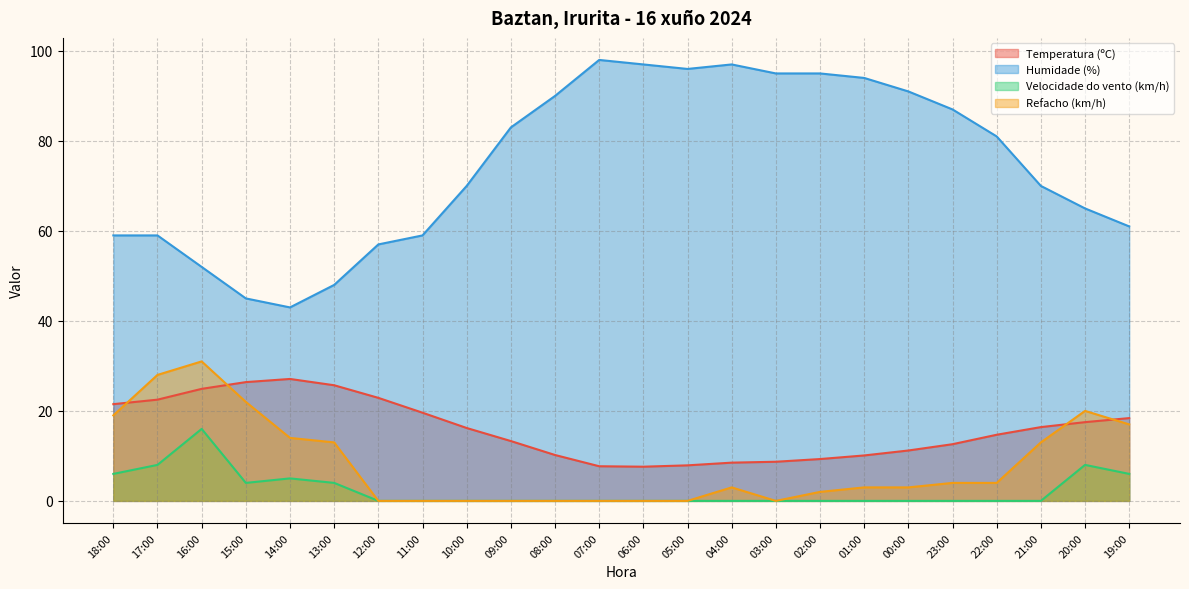

Reading right to left, extract all data points from this chart.

Temperatura (ºC): 19:00=18.4	20:00=17.5	21:00=16.4	22:00=14.7	23:00=12.6	00:00=11.2	01:00=10.1	02:00=9.3	03:00=8.7	04:00=8.5	05:00=7.9	06:00=7.6	07:00=7.7	08:00=10.2	09:00=13.3	10:00=16.2	11:00=19.6	12:00=22.9	13:00=25.7	14:00=27.1	15:00=26.4	16:00=24.9	17:00=22.5	18:00=21.5
Humidade (%): 19:00=61.0	20:00=65.0	21:00=70.0	22:00=81.0	23:00=87.0	00:00=91.0	01:00=94.0	02:00=95.0	03:00=95.0	04:00=97.0	05:00=96.0	06:00=97.0	07:00=98.0	08:00=90.0	09:00=83.0	10:00=70.0	11:00=59.0	12:00=57.0	13:00=48.0	14:00=43.0	15:00=45.0	16:00=52.0	17:00=59.0	18:00=59.0
Velocidade do vento (km/h): 19:00=6.0	20:00=8.0	21:00=0.0	22:00=0.0	23:00=0.0	00:00=0.0	01:00=0.0	02:00=0.0	03:00=0.0	04:00=0.0	05:00=0.0	06:00=0.0	07:00=0.0	08:00=0.0	09:00=0.0	10:00=0.0	11:00=0.0	12:00=0.0	13:00=4.0	14:00=5.0	15:00=4.0	16:00=16.0	17:00=8.0	18:00=6.0
Refacho (km/h): 19:00=17.0	20:00=20.0	21:00=13.0	22:00=4.0	23:00=4.0	00:00=3.0	01:00=3.0	02:00=2.0	03:00=0.0	04:00=3.0	05:00=0.0	06:00=0.0	07:00=0.0	08:00=0.0	09:00=0.0	10:00=0.0	11:00=0.0	12:00=0.0	13:00=13.0	14:00=14.0	15:00=22.0	16:00=31.0	17:00=28.0	18:00=19.0